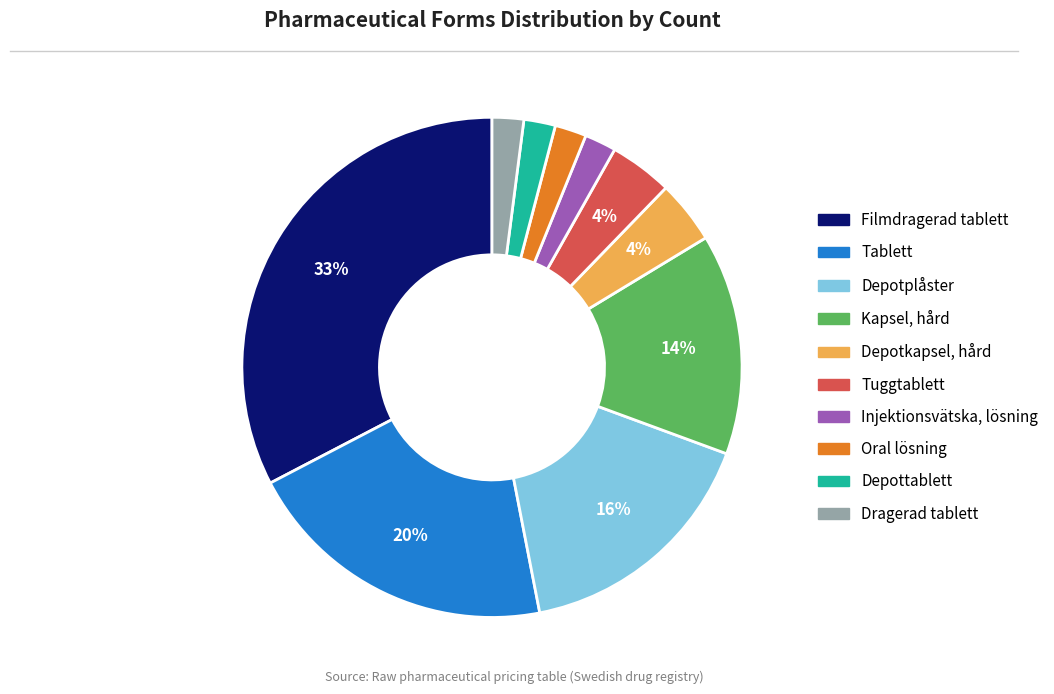

How many segments does this pie chart have?

10